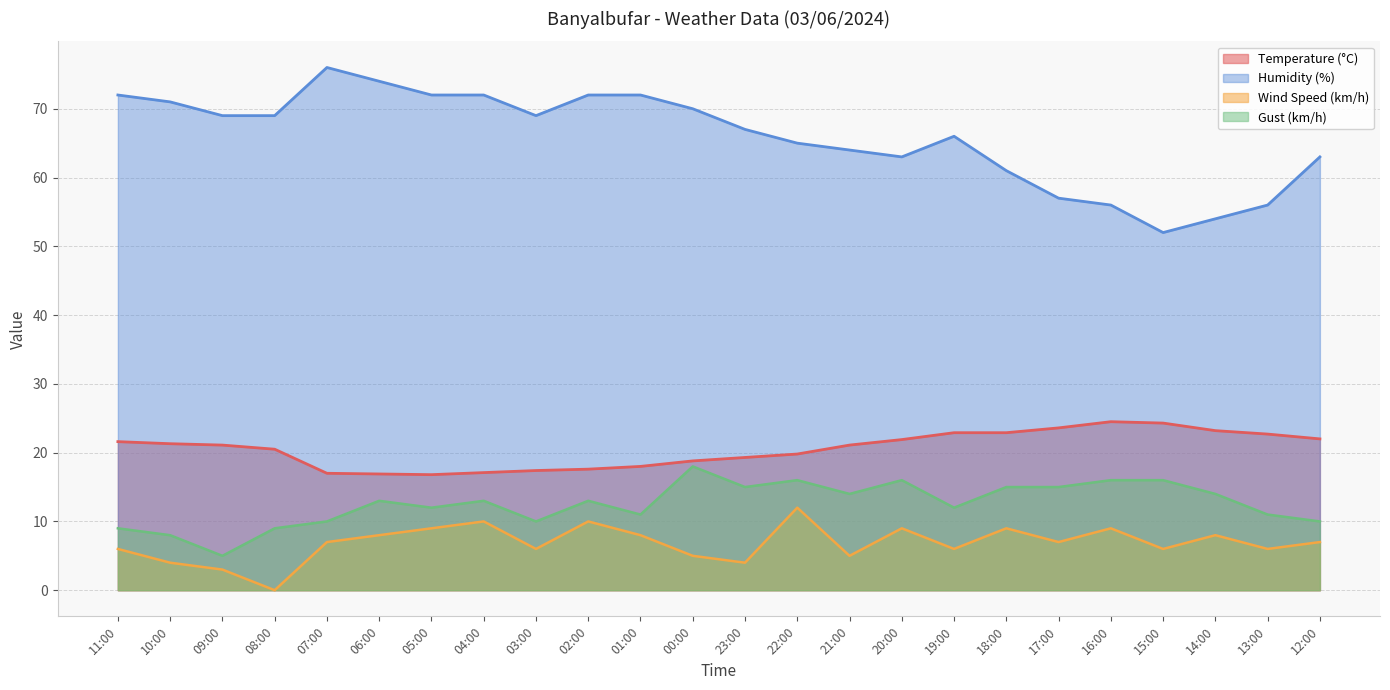

Read the Wind Speed (km/h) value at 10:00.

4.0